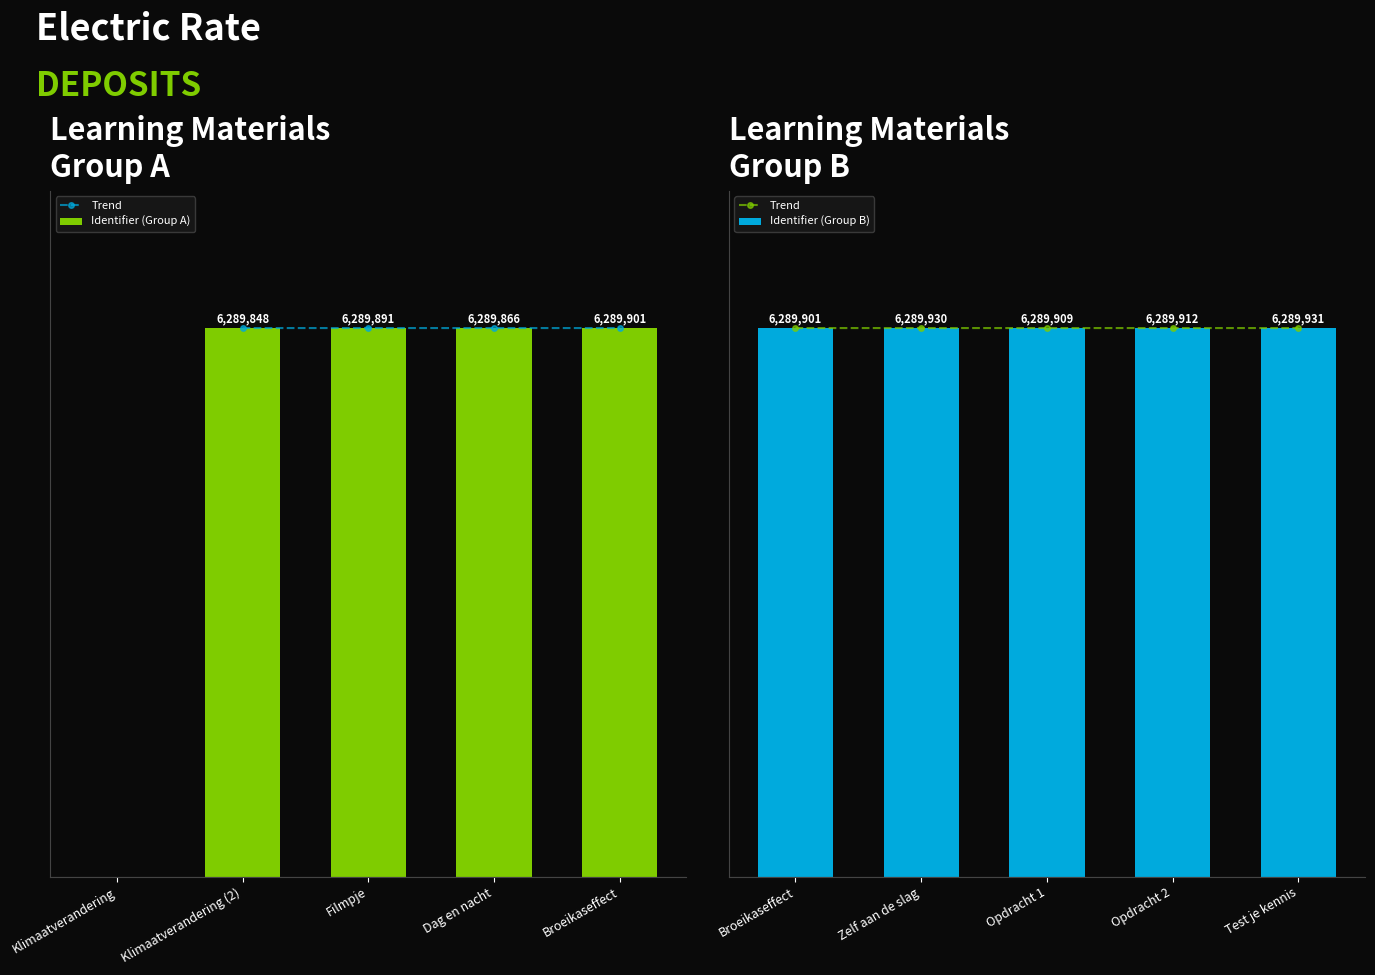

At which label does Trend reach its peak?

Test je kennis